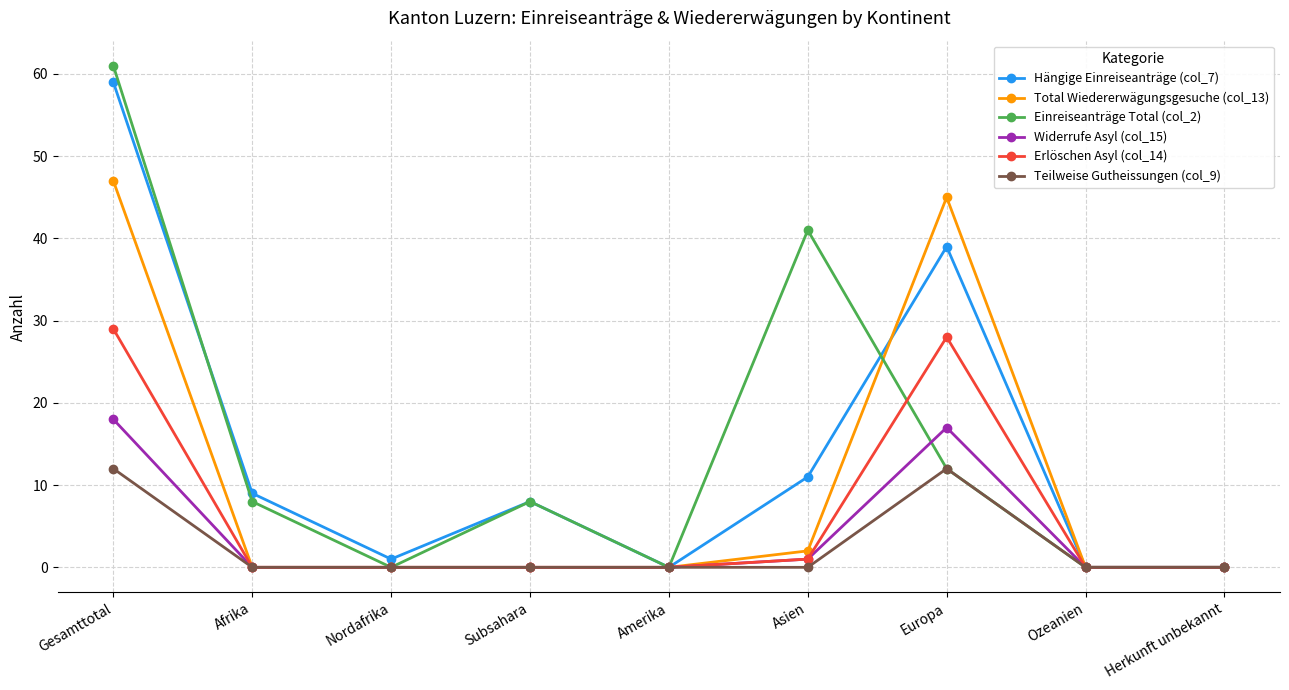

How many categories are shown in the chart?

9